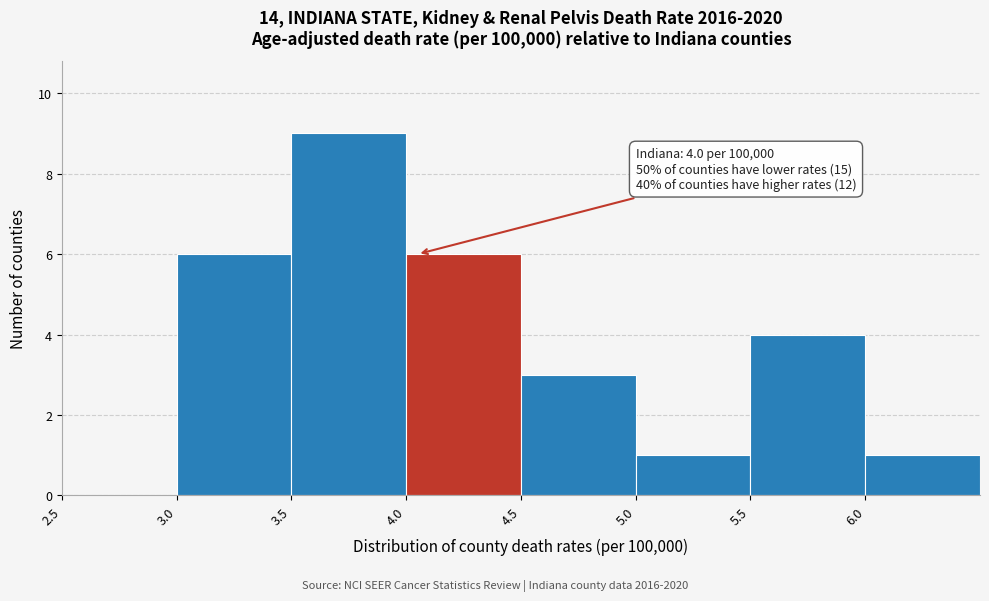

Which range on the x-axis has the tallest bar?

3.5 to 4.0